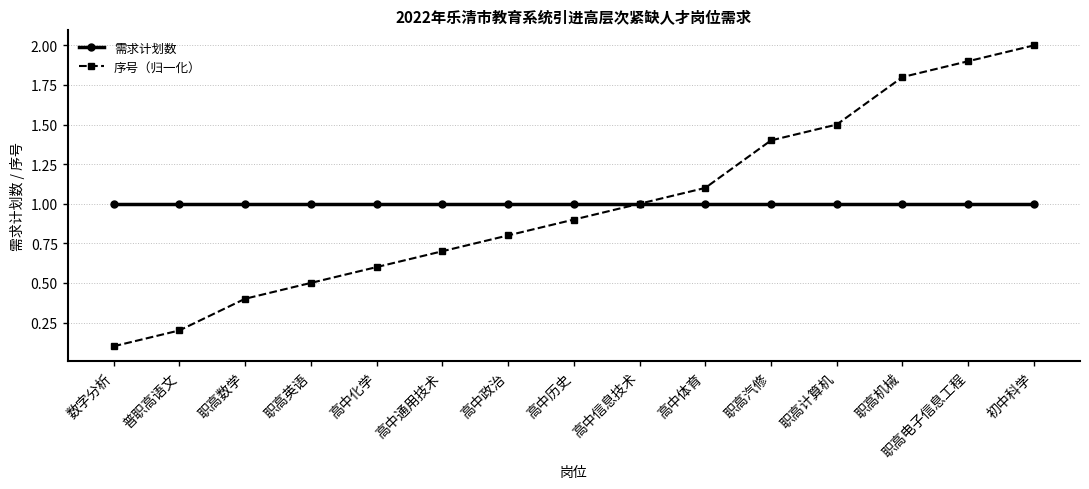

At which label does 序号（归一化） reach its peak?

初中科学